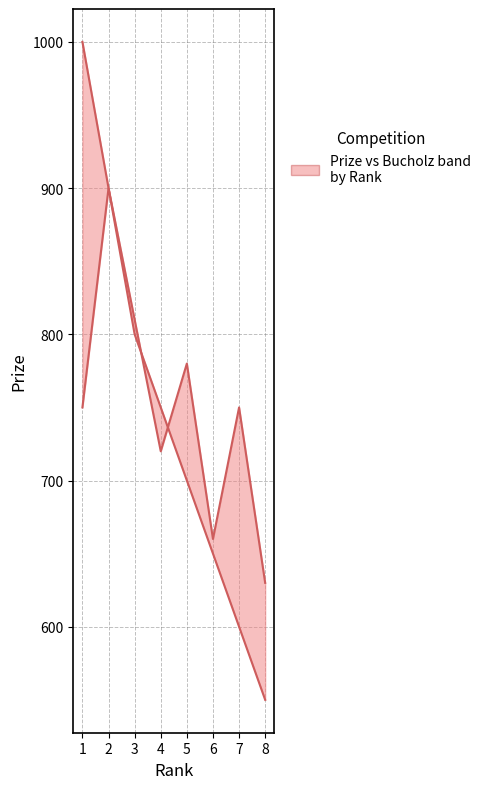

How many values in the Prize (upper) series are below 750?

4